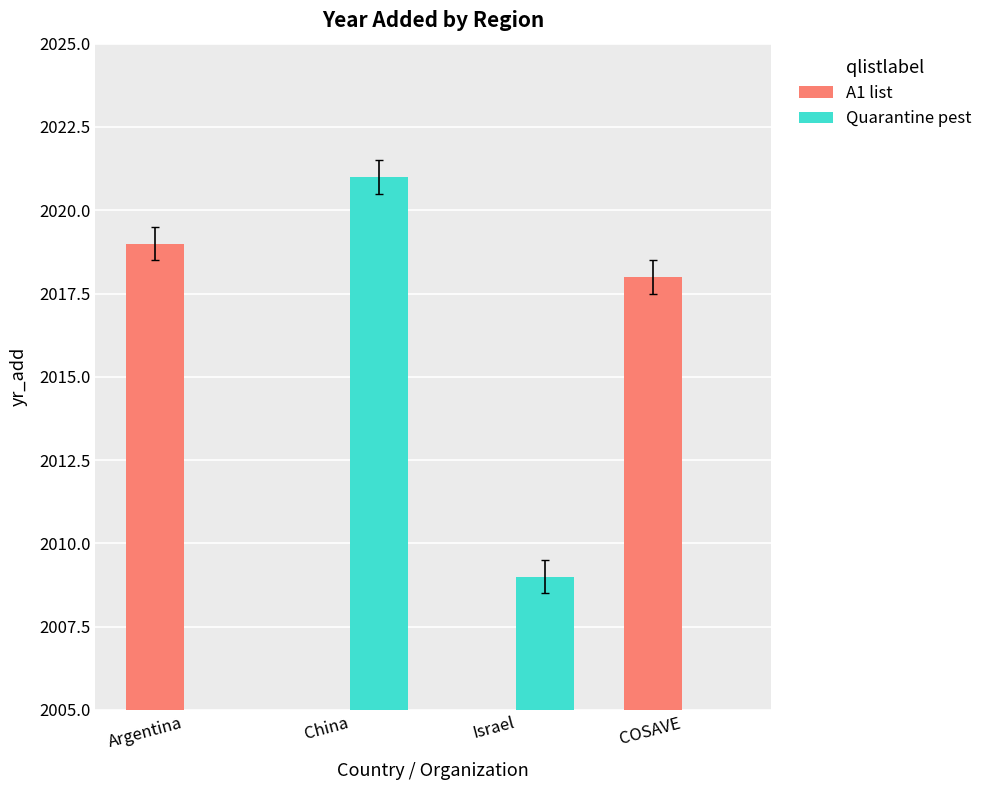

How many values in Quarantine pest are above zero?

2